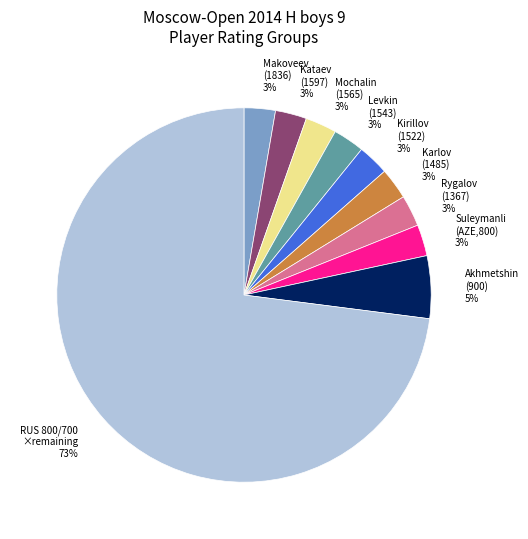

Is there any slice that represents more than half of the pie?

Yes